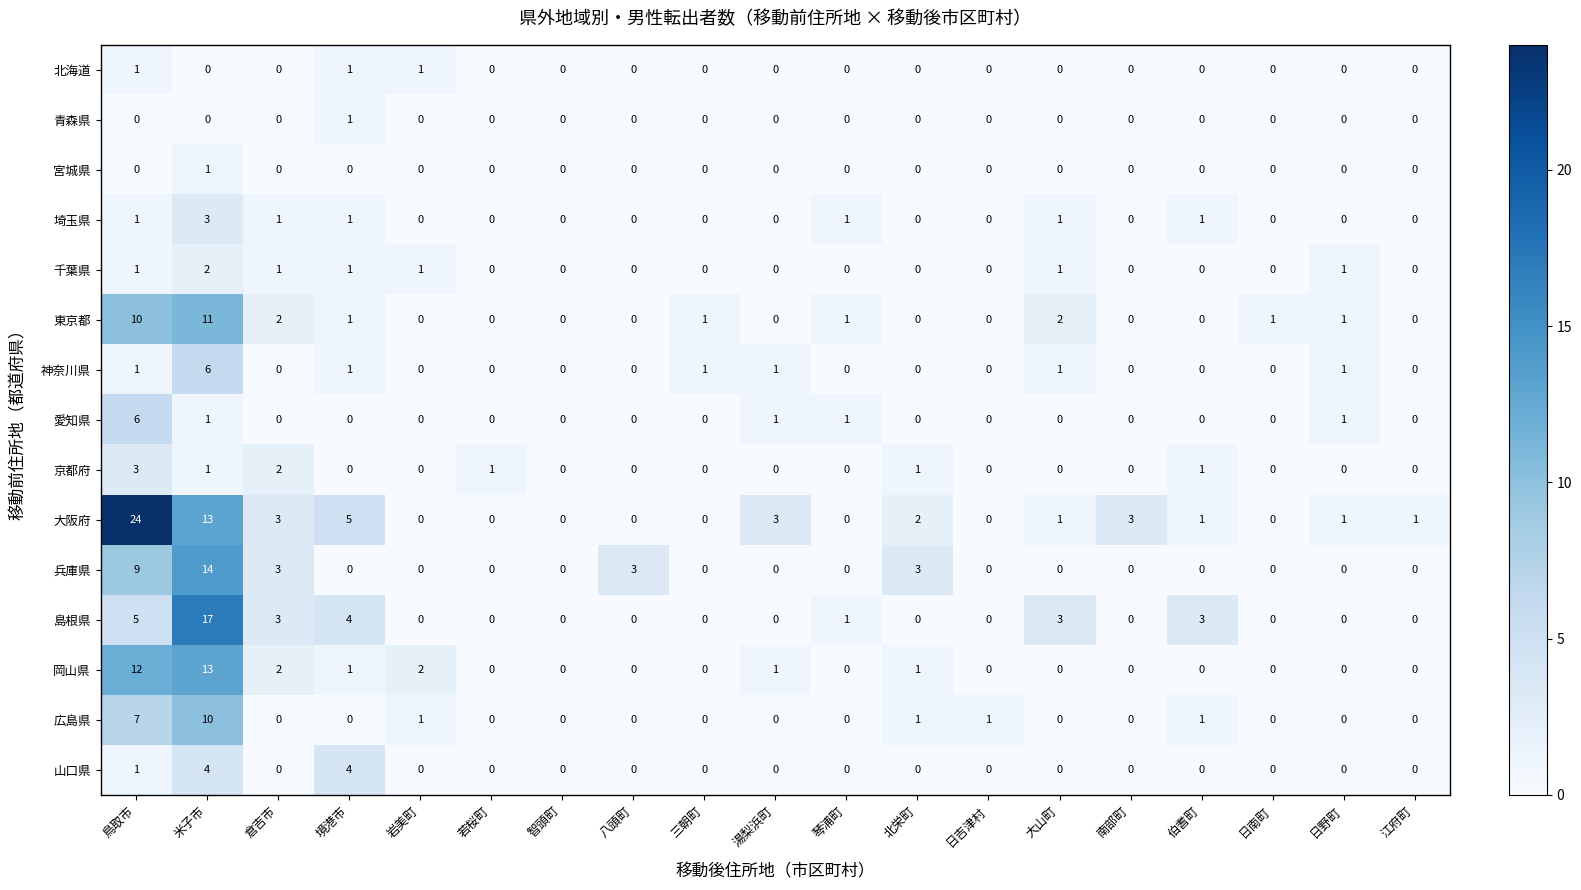

Which series has the widest spread of values?

大阪府